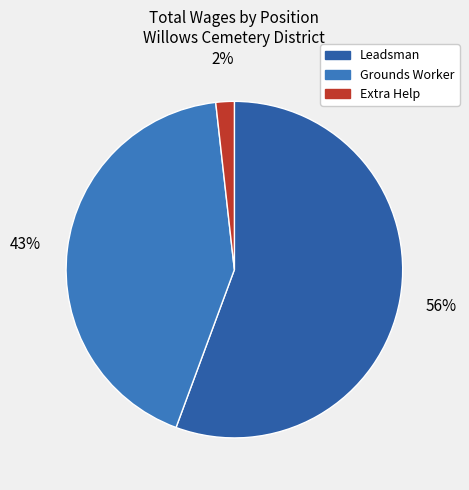

How many segments does this pie chart have?

3